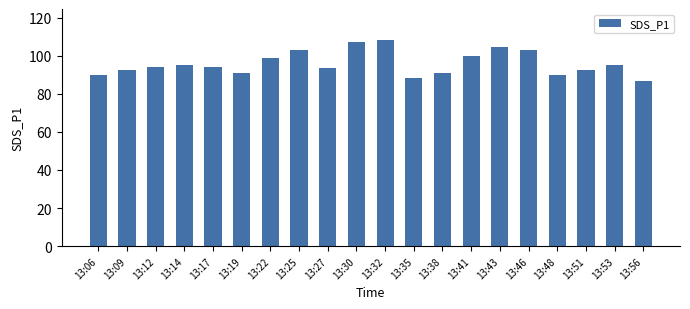

What is the ratio of the value at 13:19 to the value at 13:12?

1.0